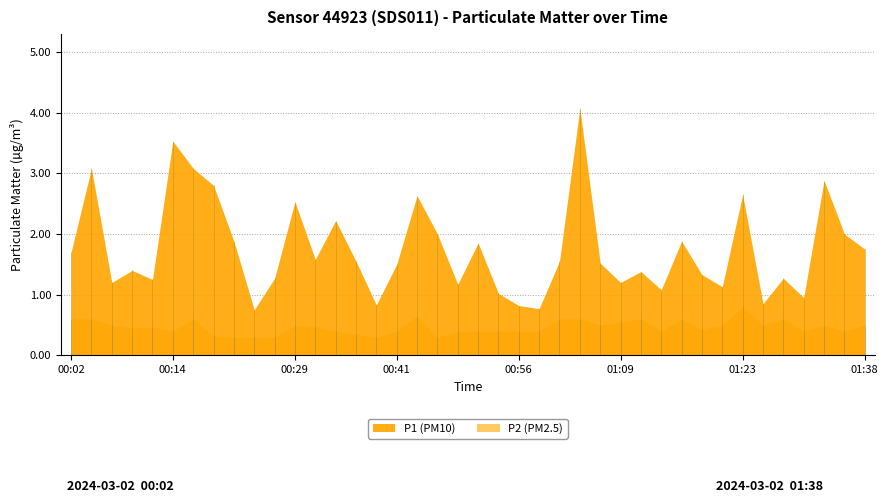

What is the minimum value for P2?

0.3